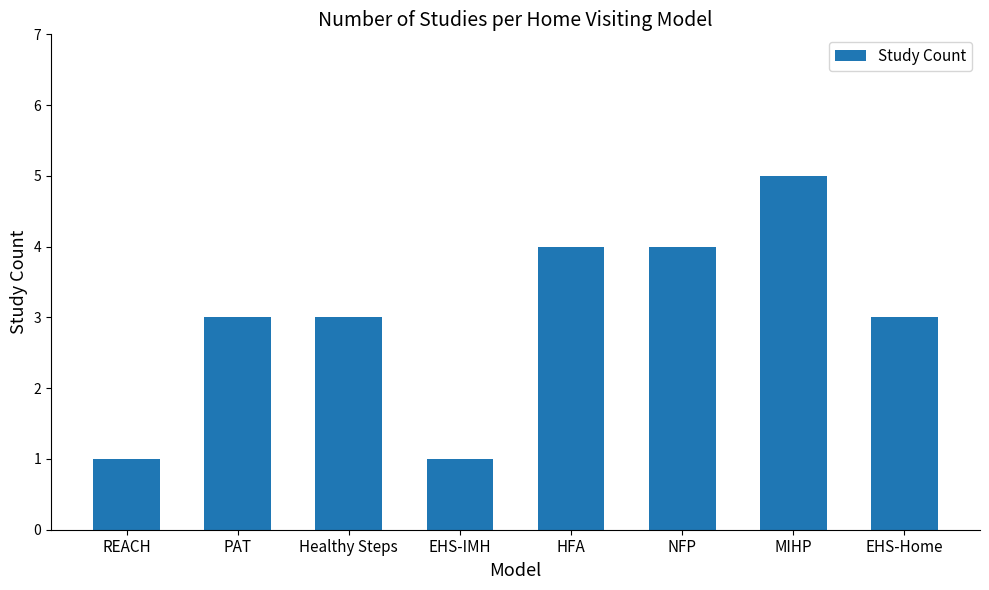

True or false: the data shows 3 at Healthy Steps.

True